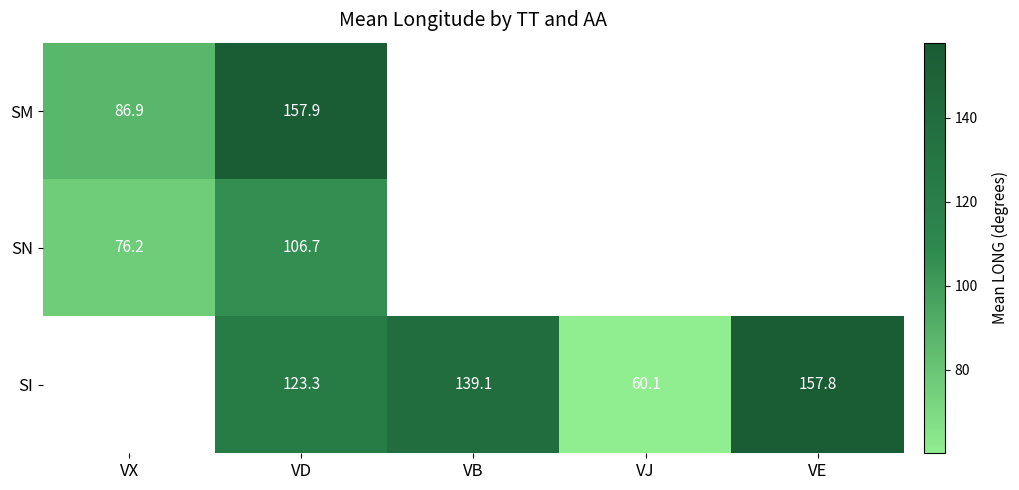

True or false: SN has a value of 106.7 at VD.

True